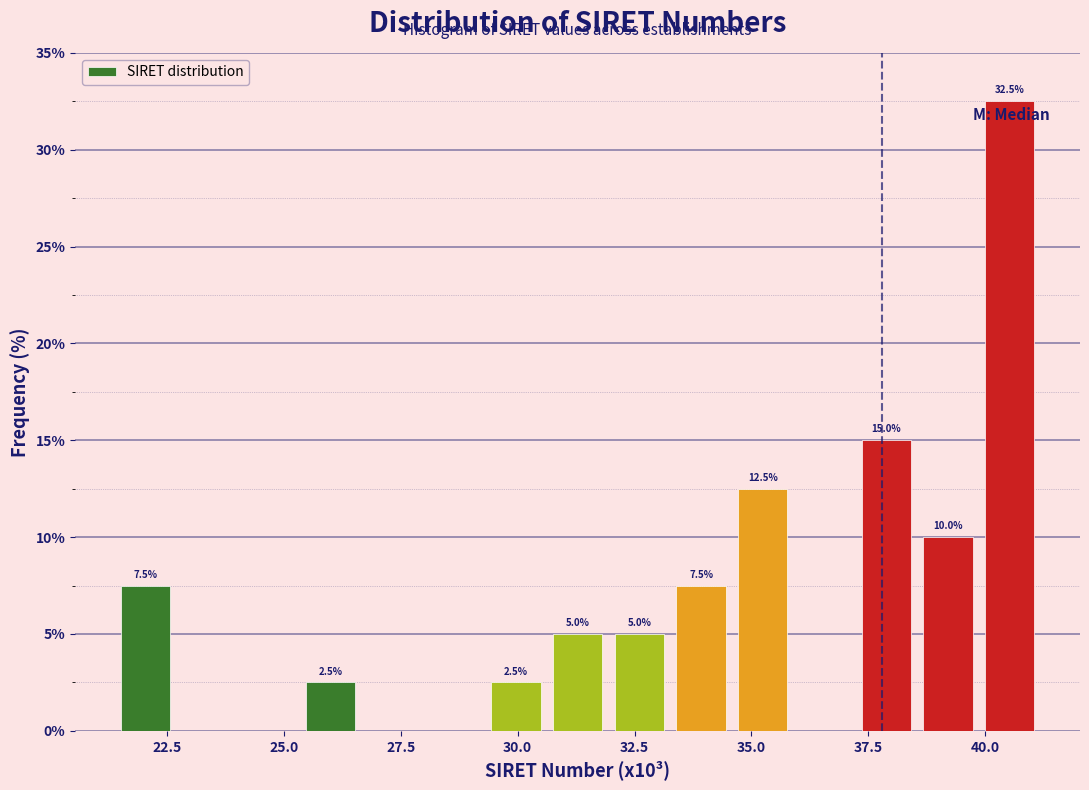

Read against the x-axis, roughly where is the centre of the tallest bar?

40.5